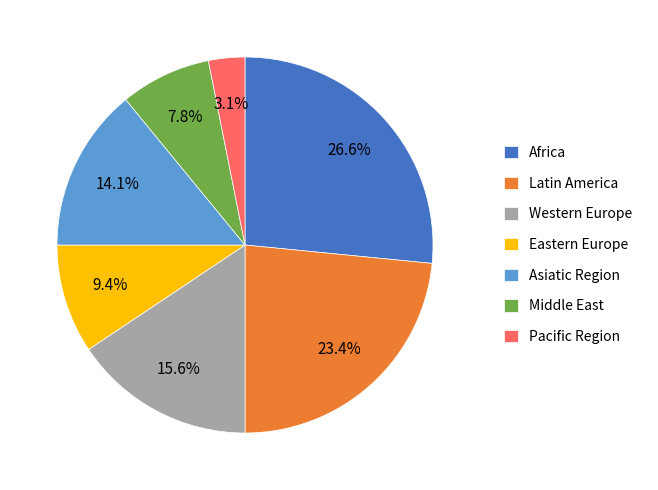

To the nearest percent, what percentage of the pie is Pacific Region?

3%